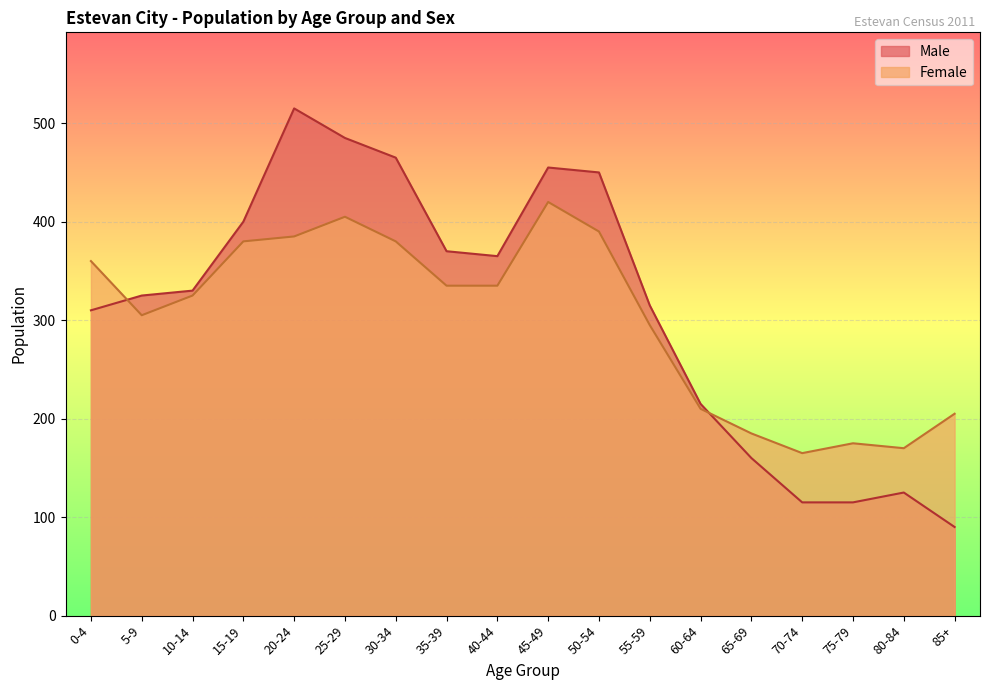

Between 5-9 and 50-54, which is larger?

50-54